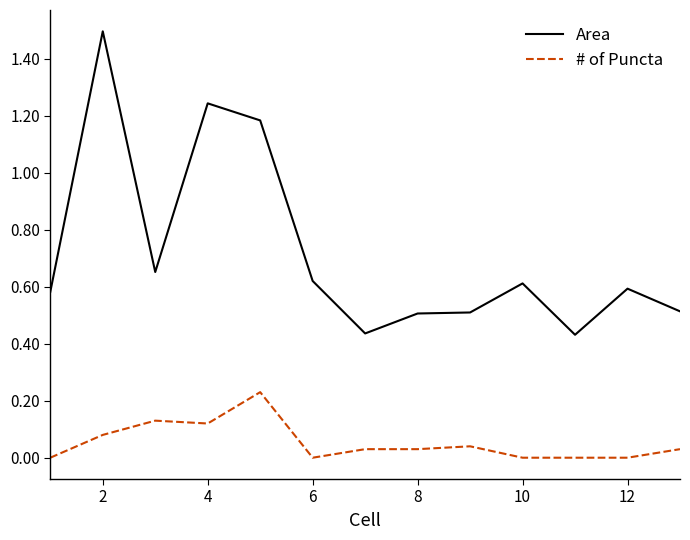

What is the difference between the maximum and minimum values in the Area series?

1.1